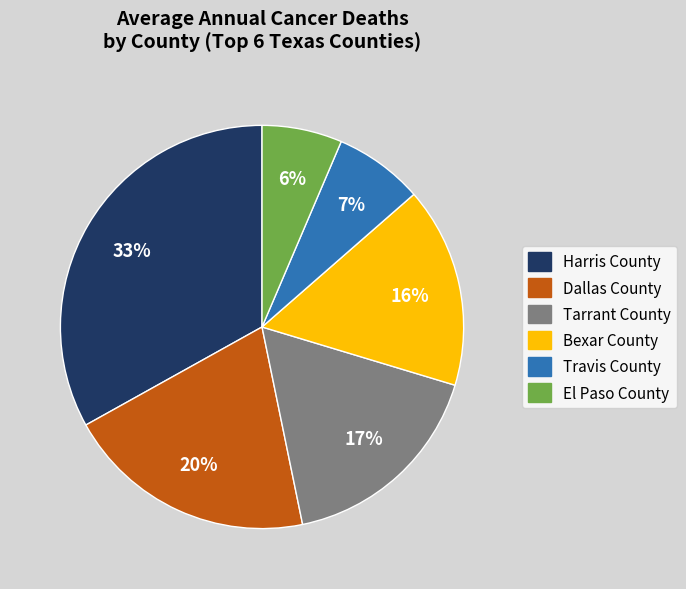

Rank the categories by value from highest to lowest.

Harris County, Dallas County, Tarrant County, Bexar County, Travis County, El Paso County